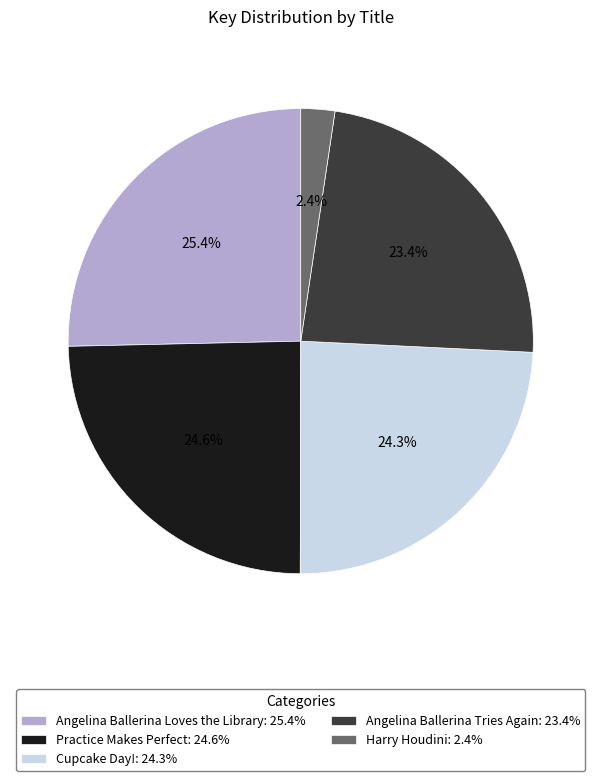

Which slice is the smallest?

Harry Houdini